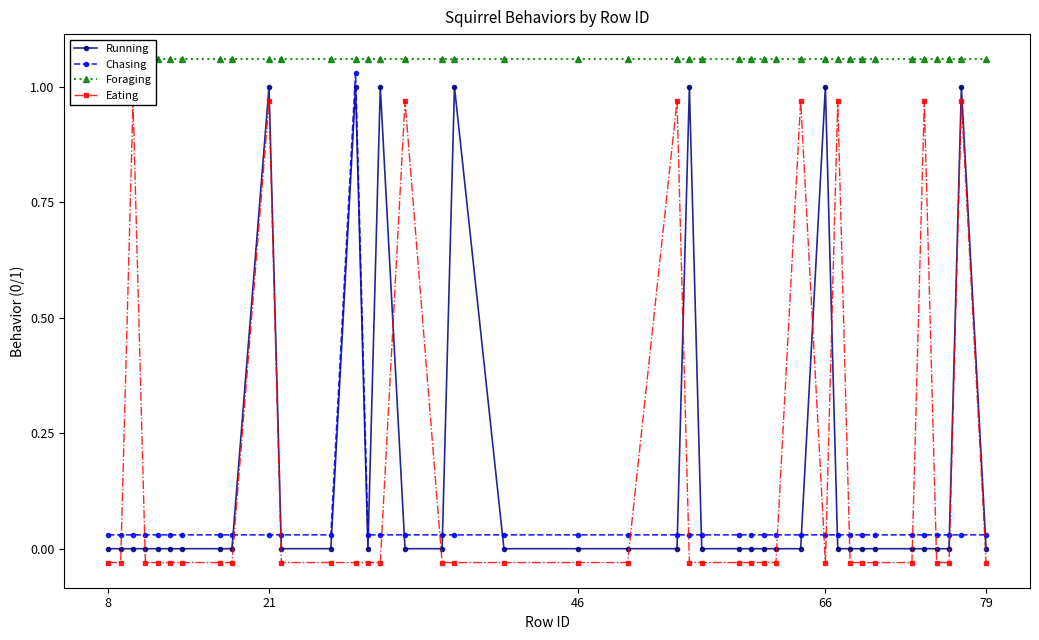

After their last crossing, which series has the higher values: Chasing or Running?

Chasing